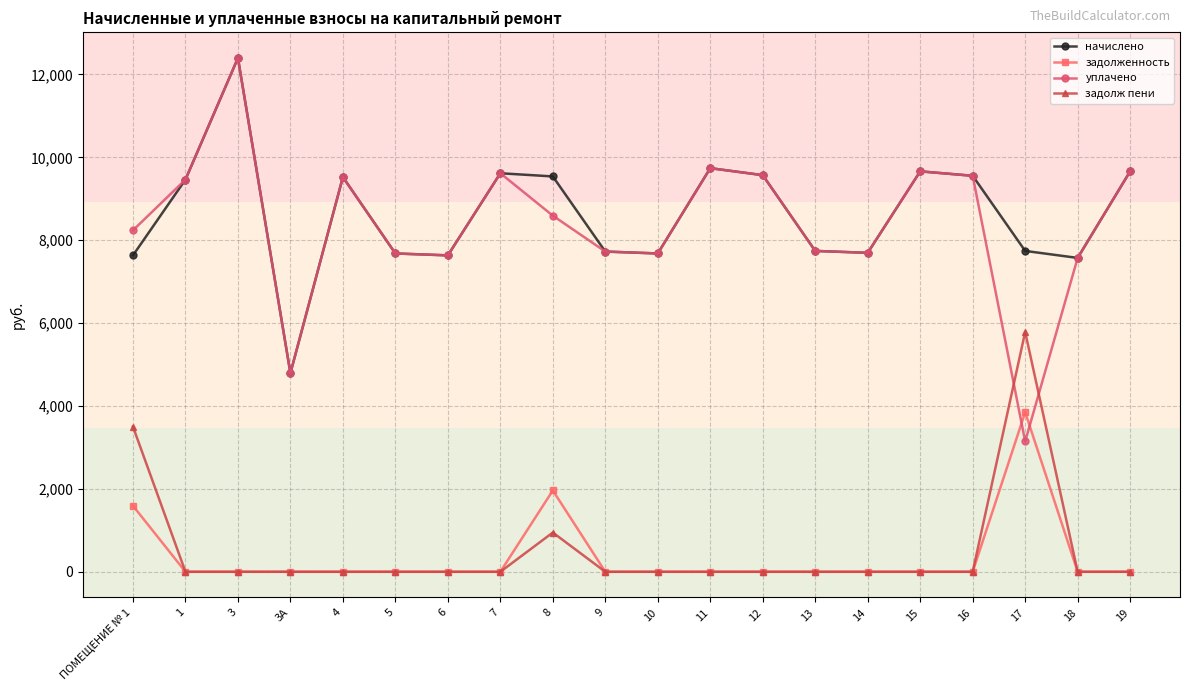

The уплачено series shows 9661.4 at 15. True or false?

True